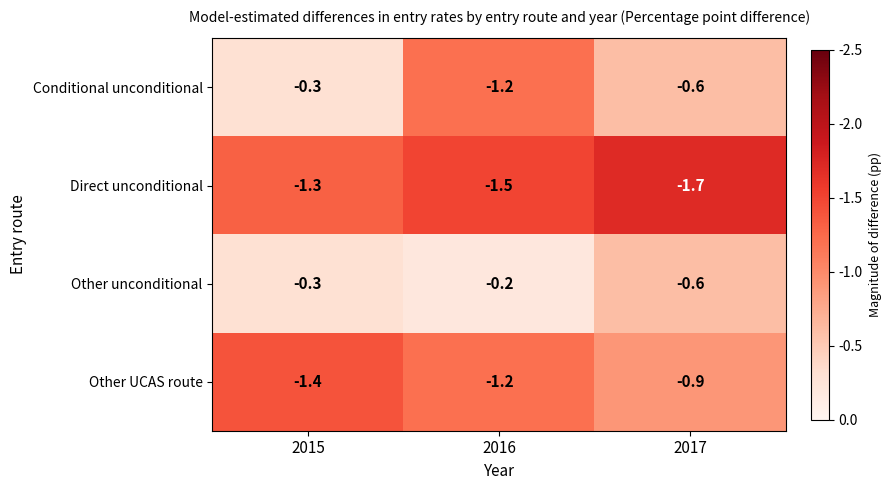

Which series has the widest spread of values?

Conditional unconditional